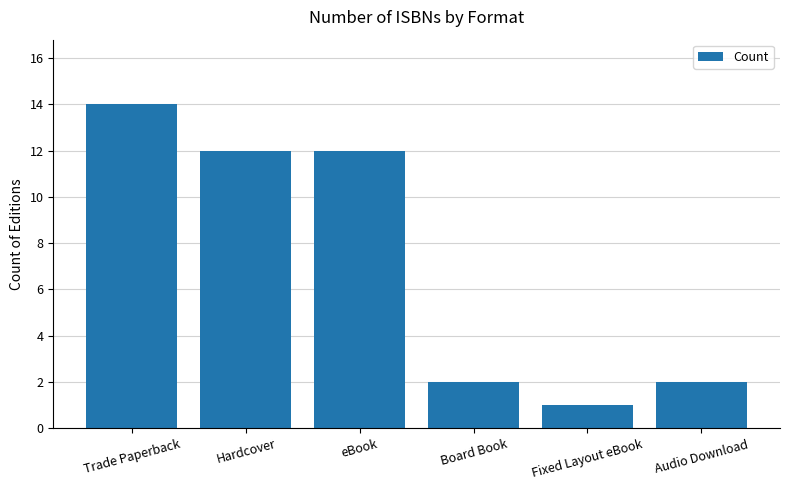

What is the greatest value displayed?

14